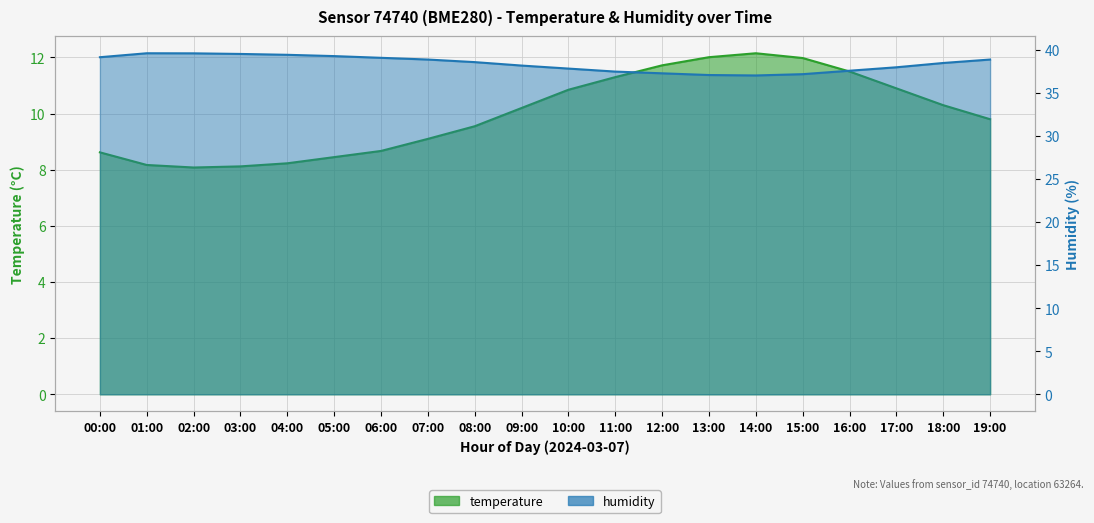

Which series has the largest range (max minus min)?

temperature